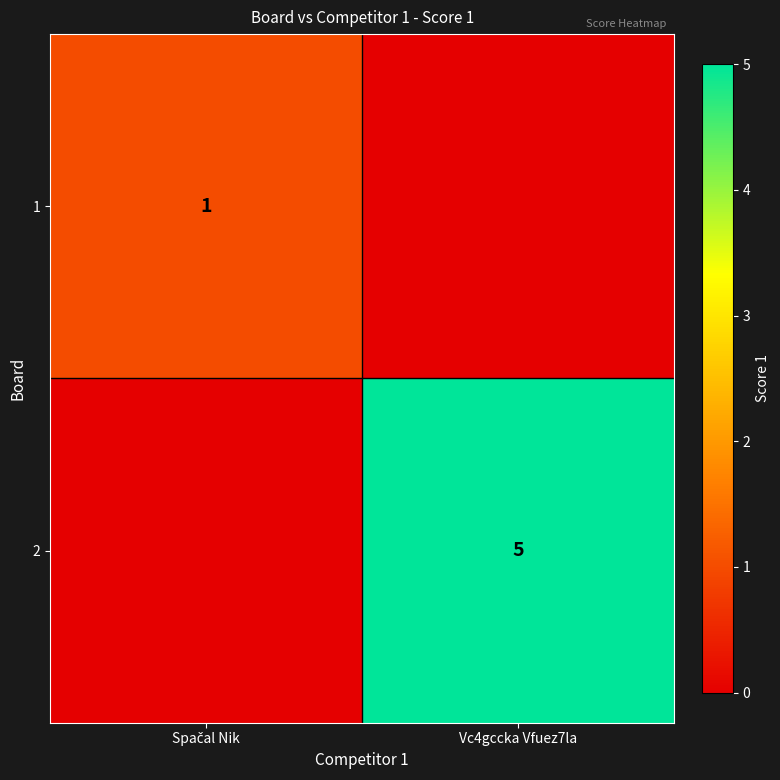

Which label corresponds to the largest value in the chart?

Vc4gccka Vfuez7la